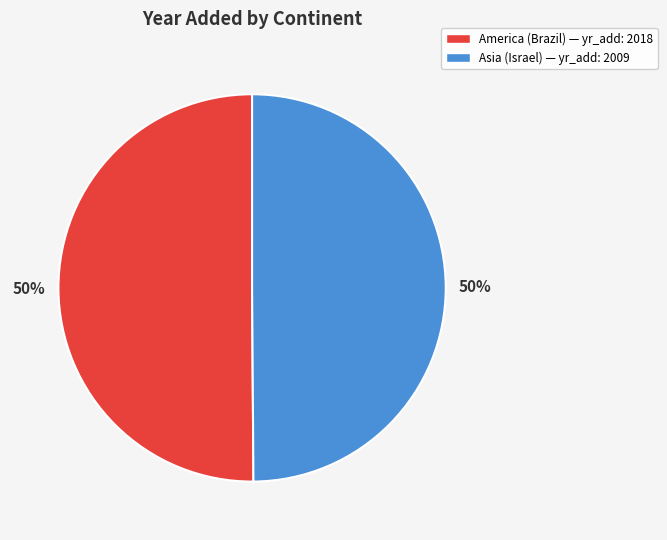

To the nearest percent, what is the average slice percentage?

50%